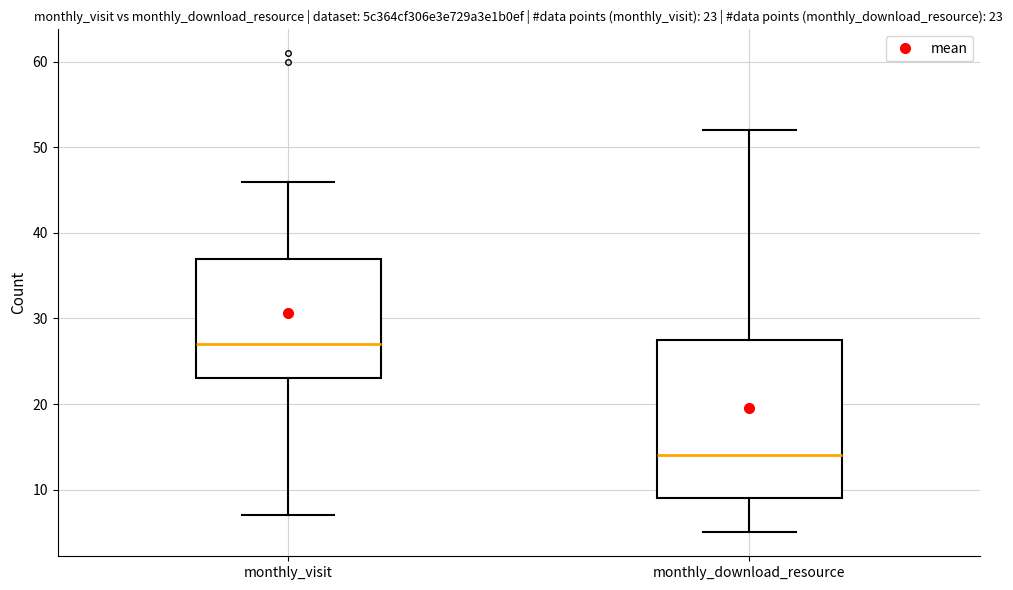

Comparing the boxes themselves (not the whiskers), which one is the tallest?

monthly_download_resource